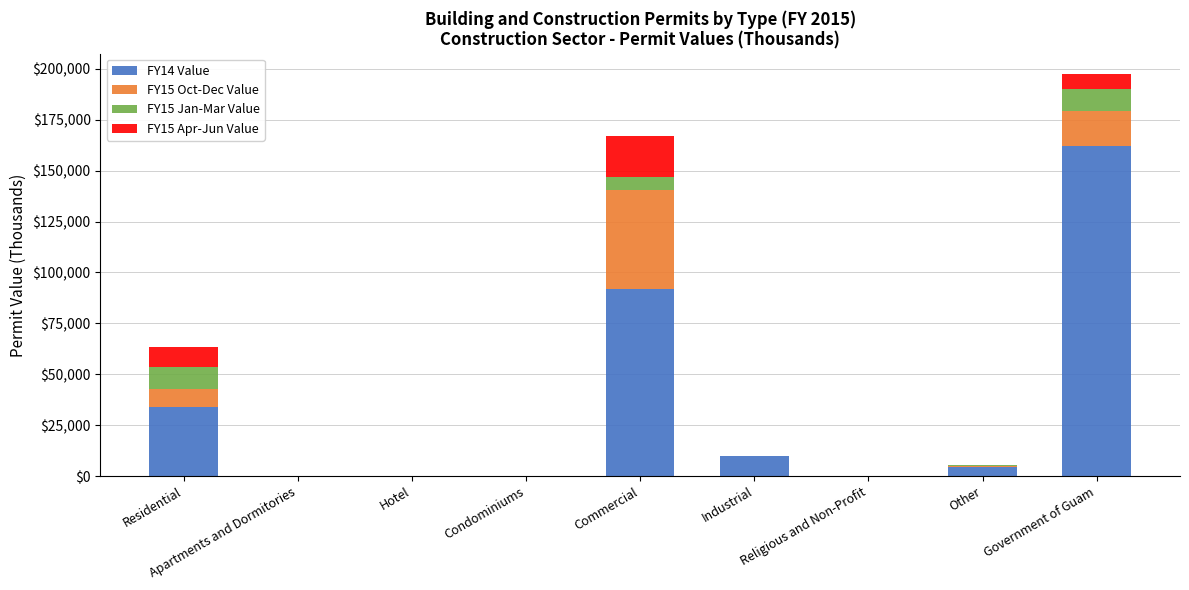

What are all the series names shown in the legend?

FY14 Value, FY15 Oct-Dec Value, FY15 Jan-Mar Value, FY15 Apr-Jun Value